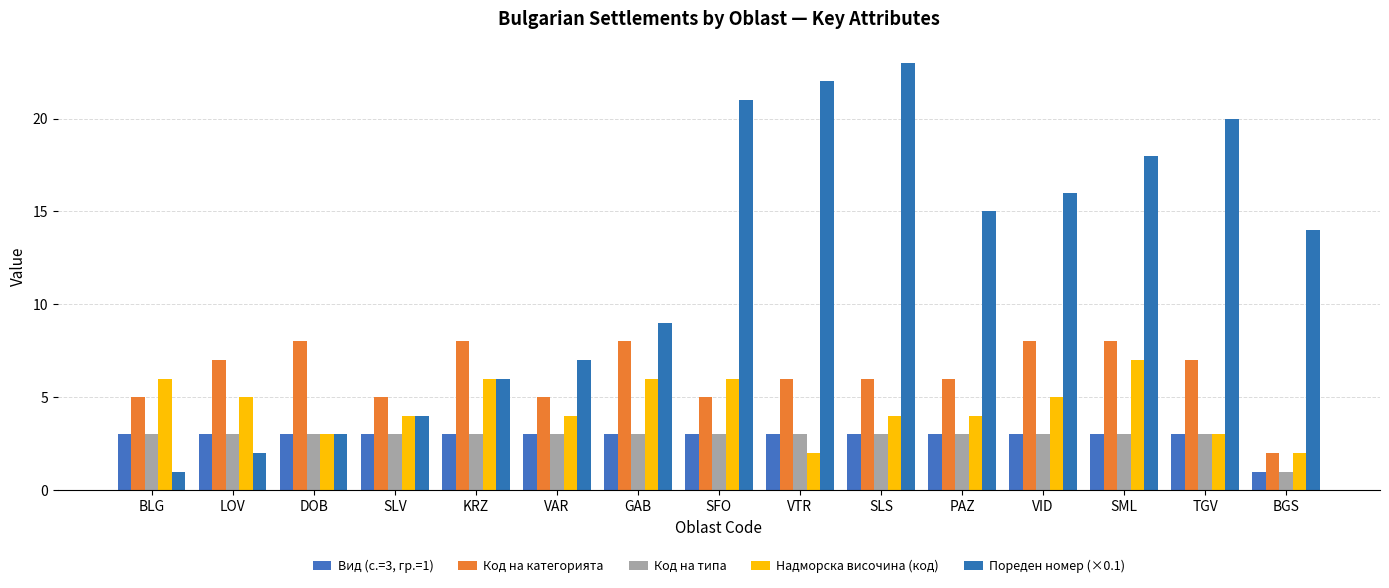

What is the difference between the highest and lowest values at PAZ?

12